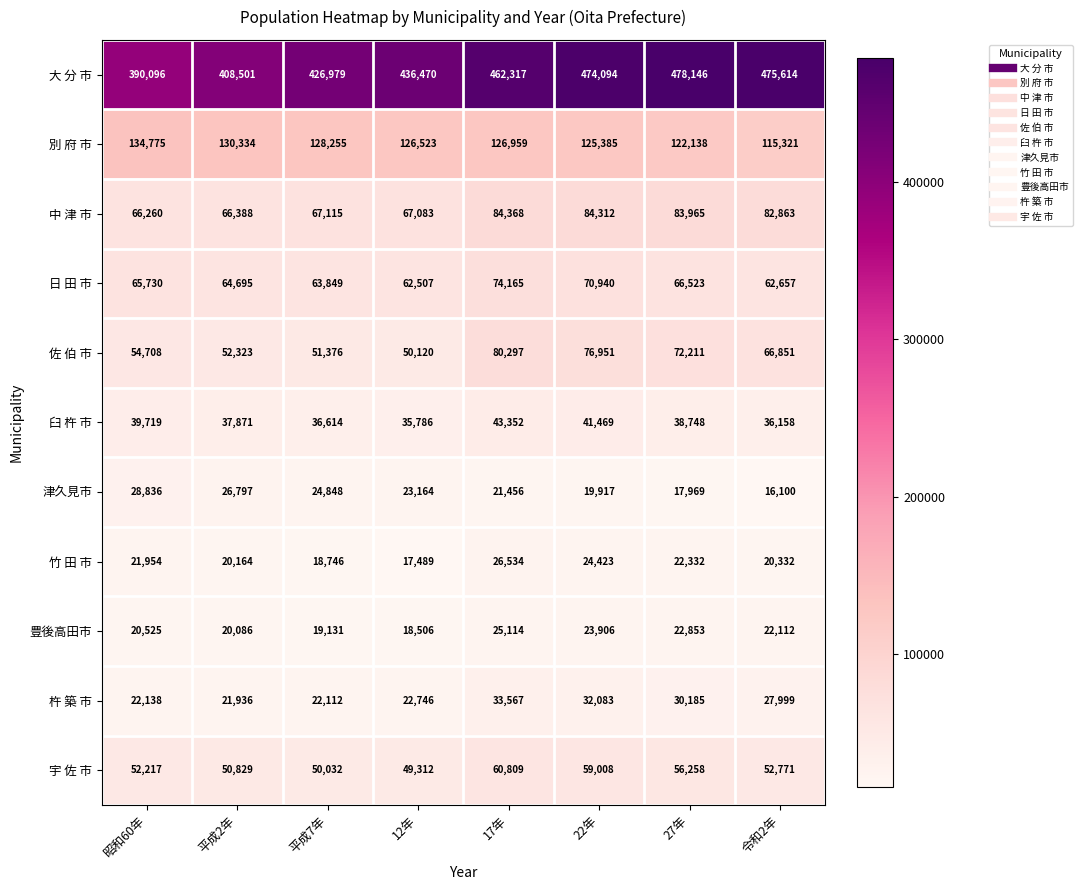

How many distinct data groups are displayed?

11